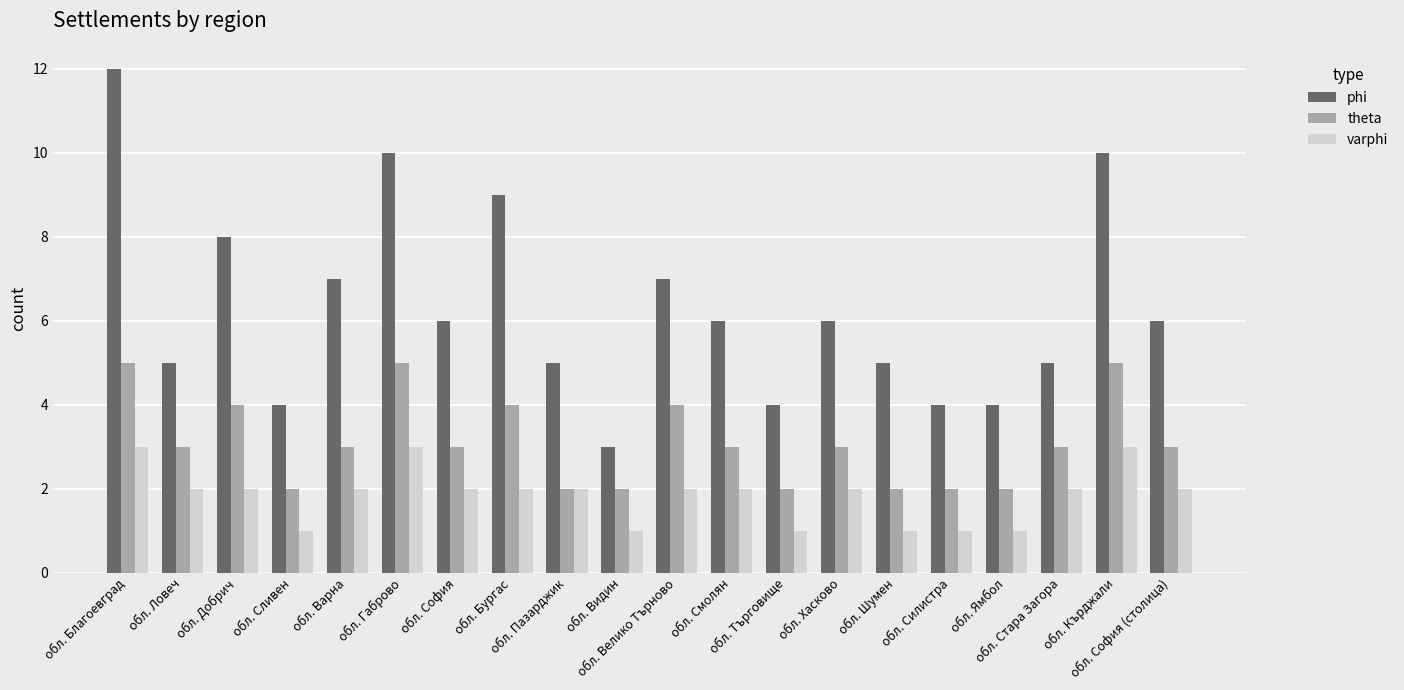

Is it true that varphi equals 1 at обл. Сливен?

True